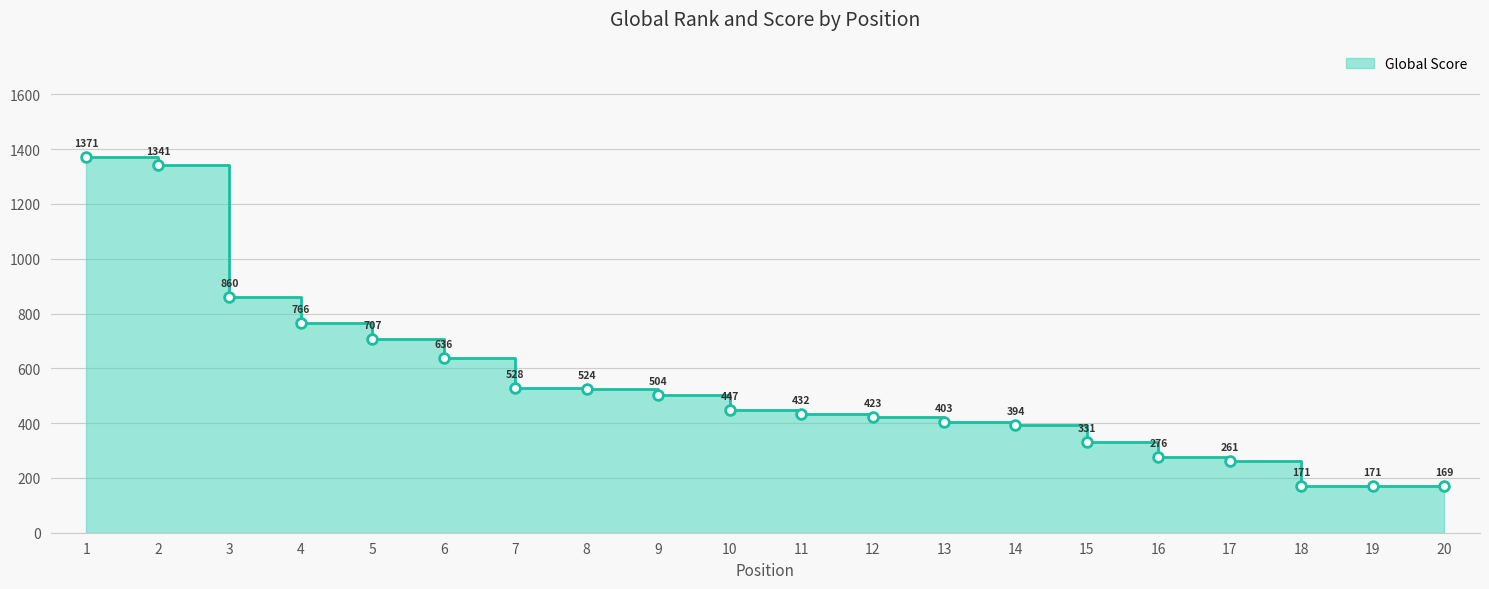

What is the greatest value displayed?

1371